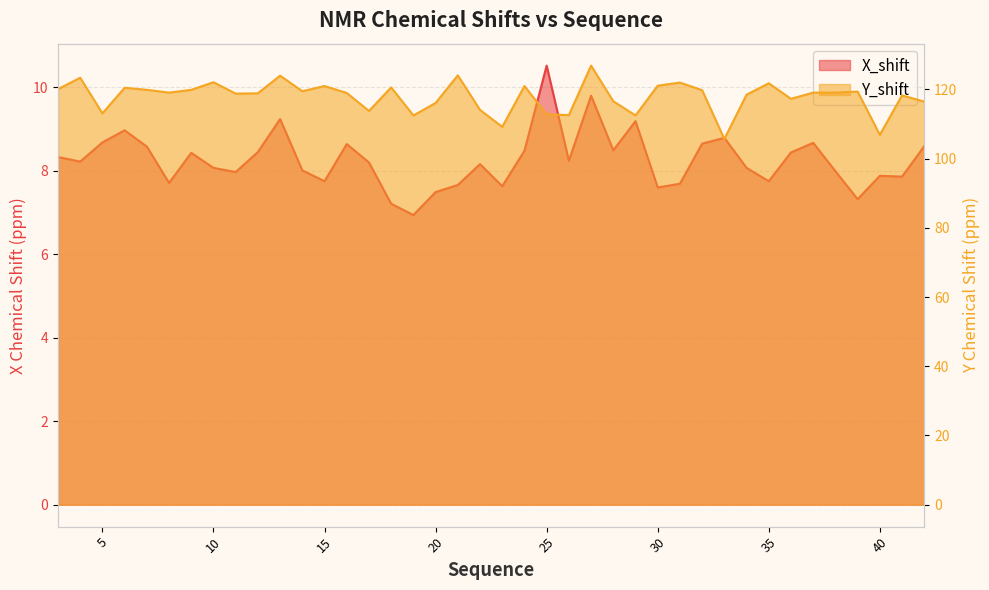

Which category has the lowest value in the X_shift series?

19